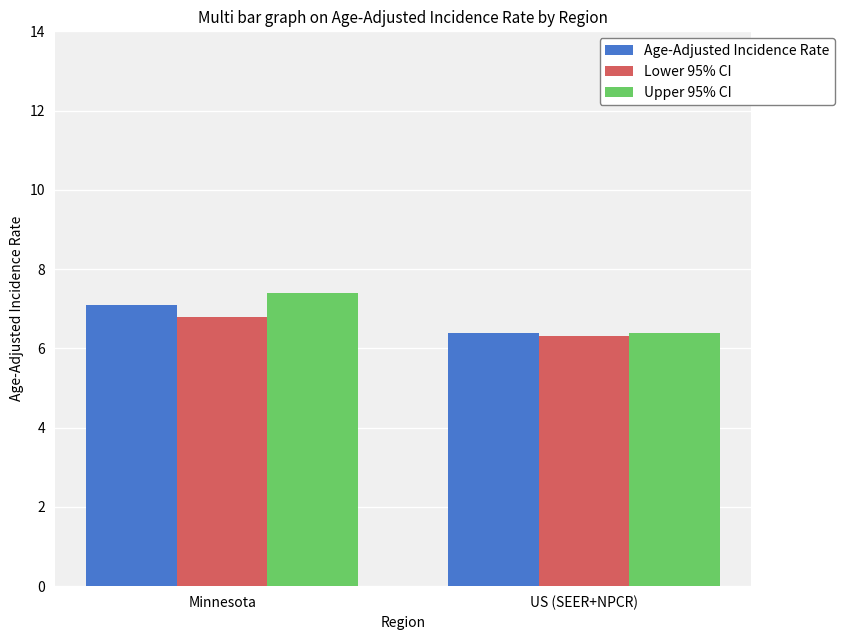

Reading left to right, list all the values displayed in this chart.

Age-Adjusted Incidence Rate: Minnesota=7.1	US (SEER+NPCR)=6.4
Lower 95% CI: Minnesota=6.8	US (SEER+NPCR)=6.3
Upper 95% CI: Minnesota=7.4	US (SEER+NPCR)=6.4